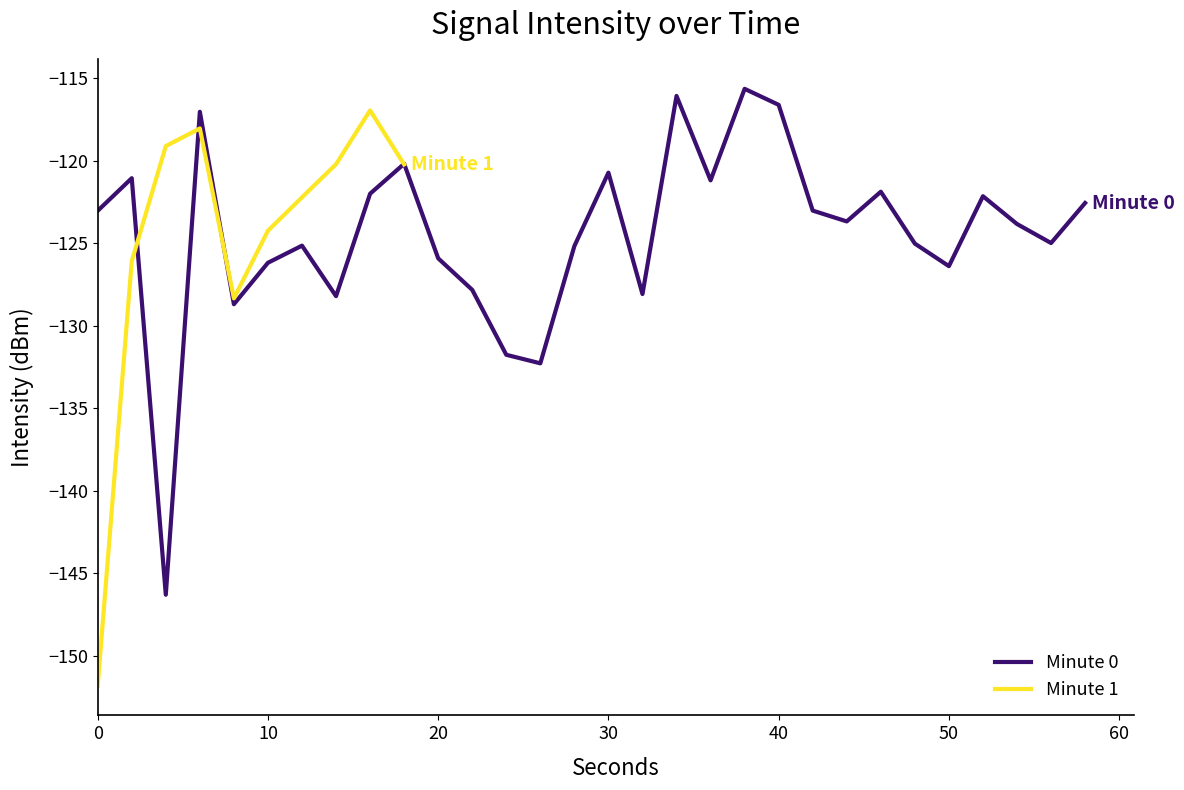

How many data points are less than -125?

11